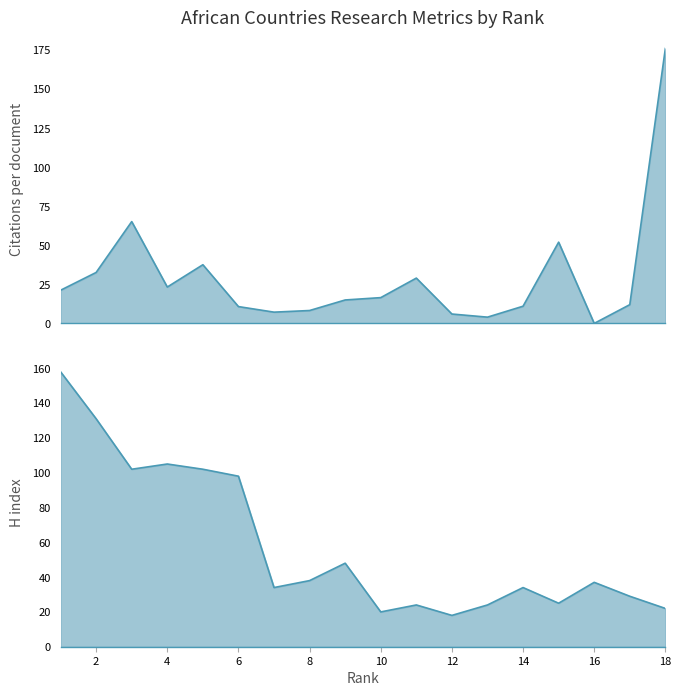

Does the chart have visible grid lines?

No